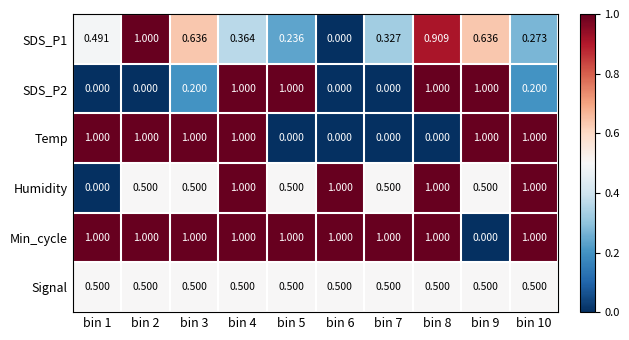

Which series has the largest total across all categories?

Min_cycle